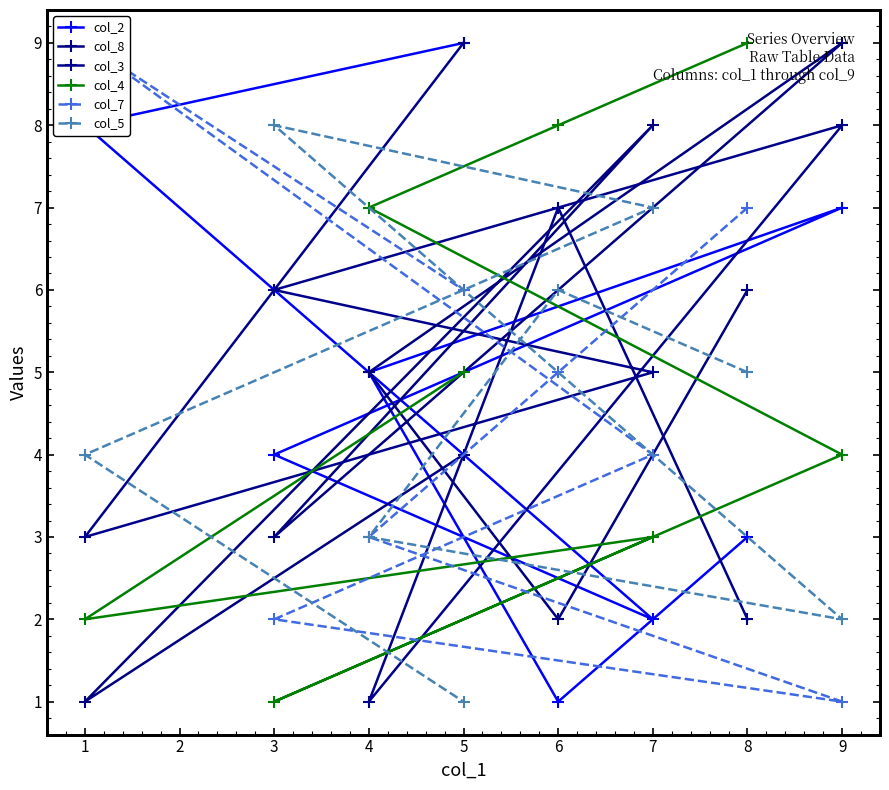

What is the difference between the maximum and minimum values in the col_5 series?

7